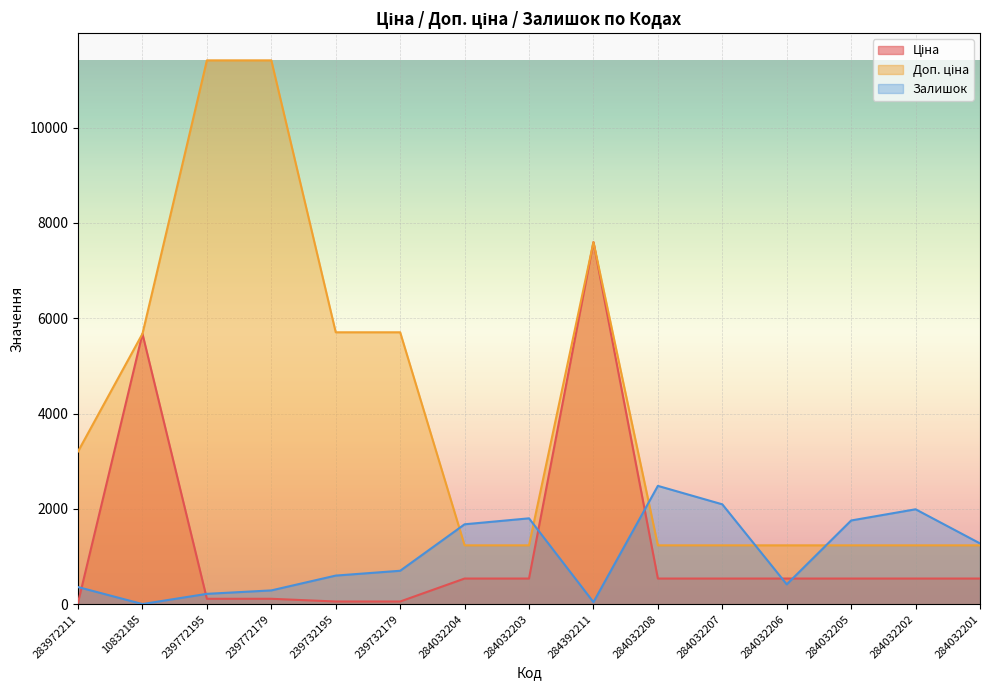

True or false: Доп. ціна has more than 2 interior local peaks.

False